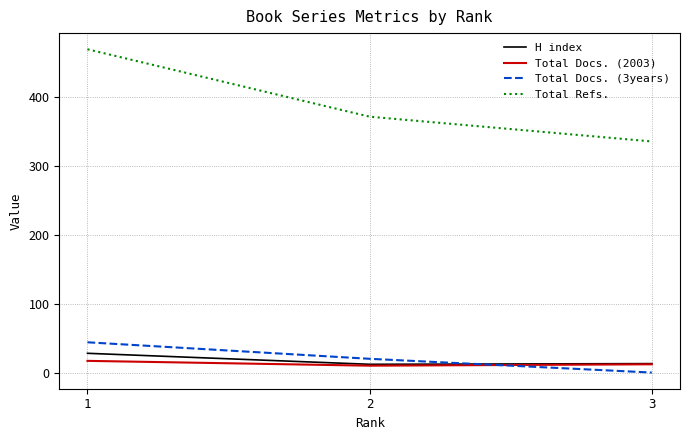

What is the average value of the Total Docs. (2003) series?

13